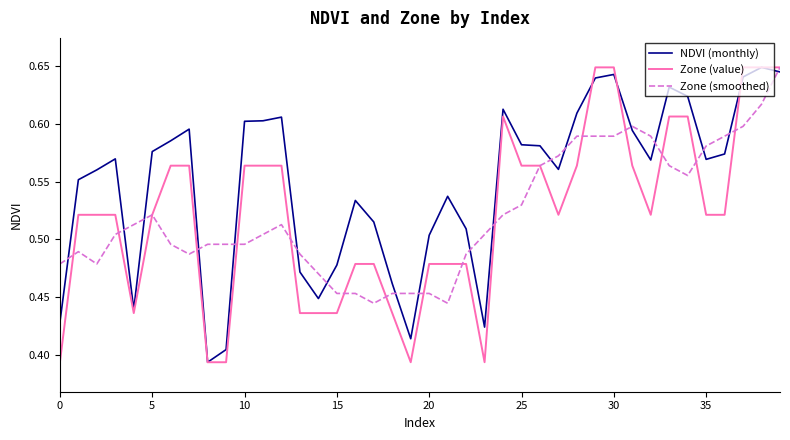

Which series has the largest total across all categories?

NDVI (monthly)